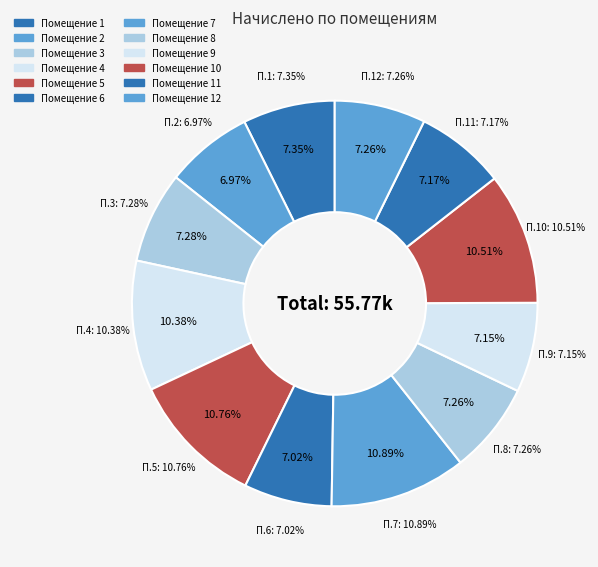

Combined, do 3 and 6 account for over 50%?

No